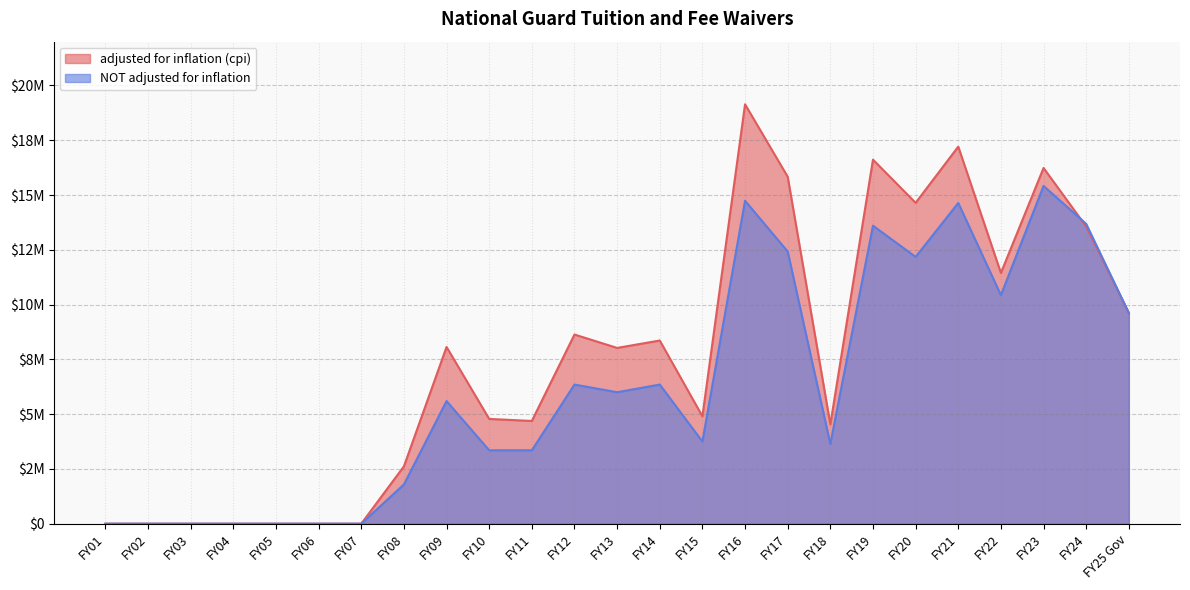

What is the sum of the adjusted for inflation (cpi) values at FY21 and FY06?

17210198